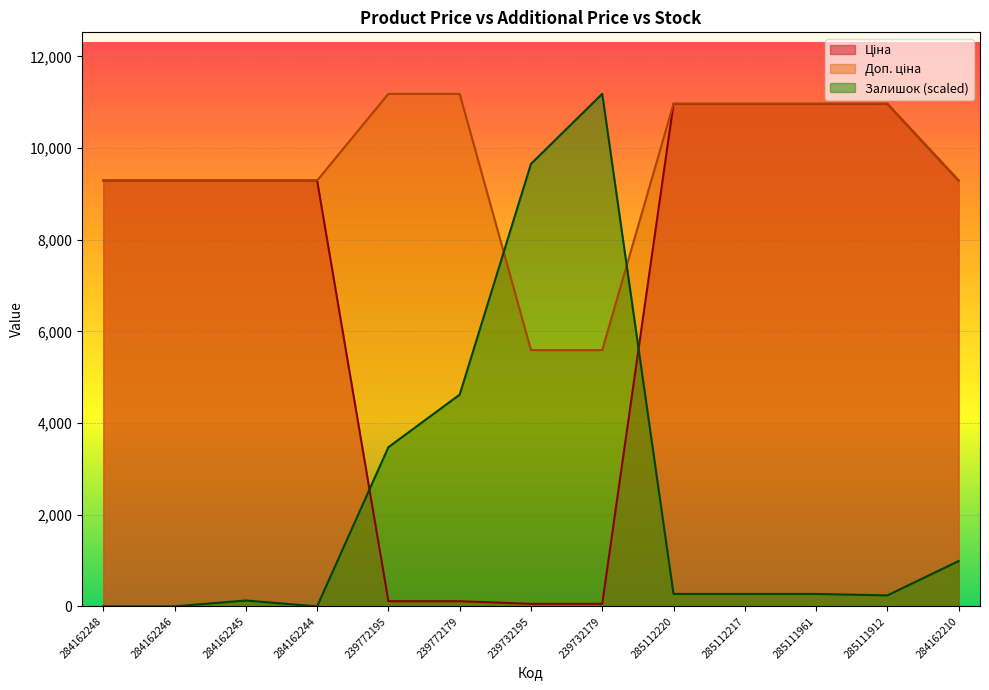

The value of Ціна at 285111912 is 7015.9. True or false?

False